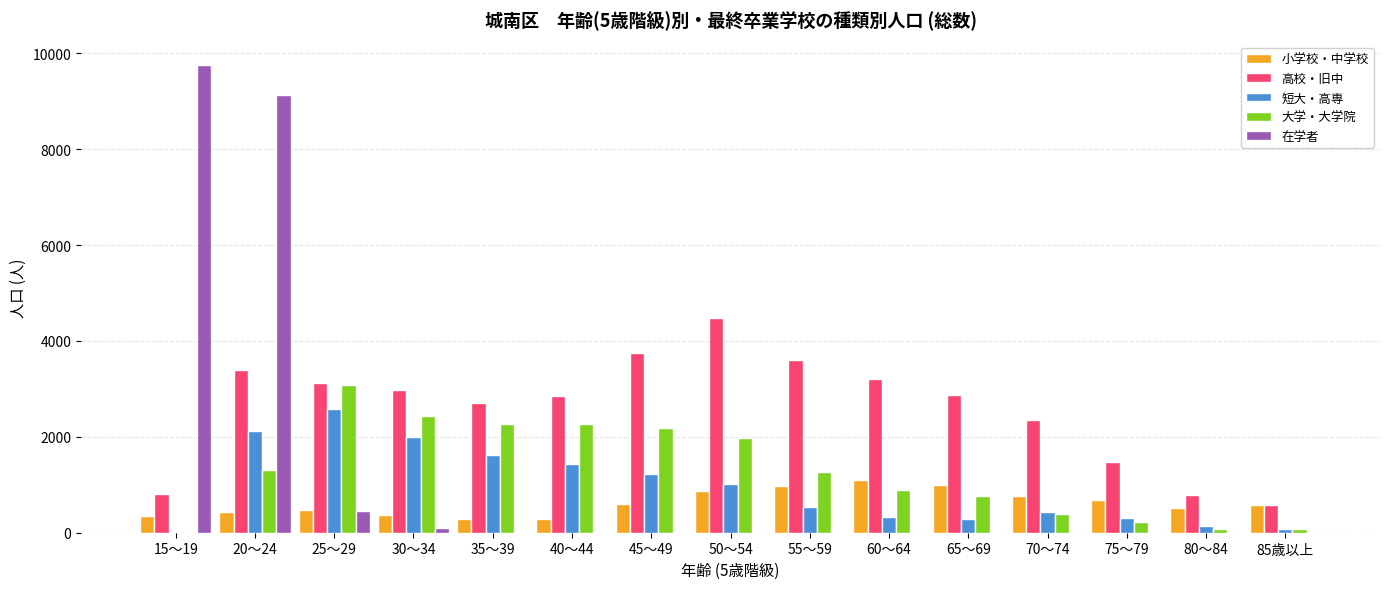

What is the sum of all 高校・旧中 values?

38994